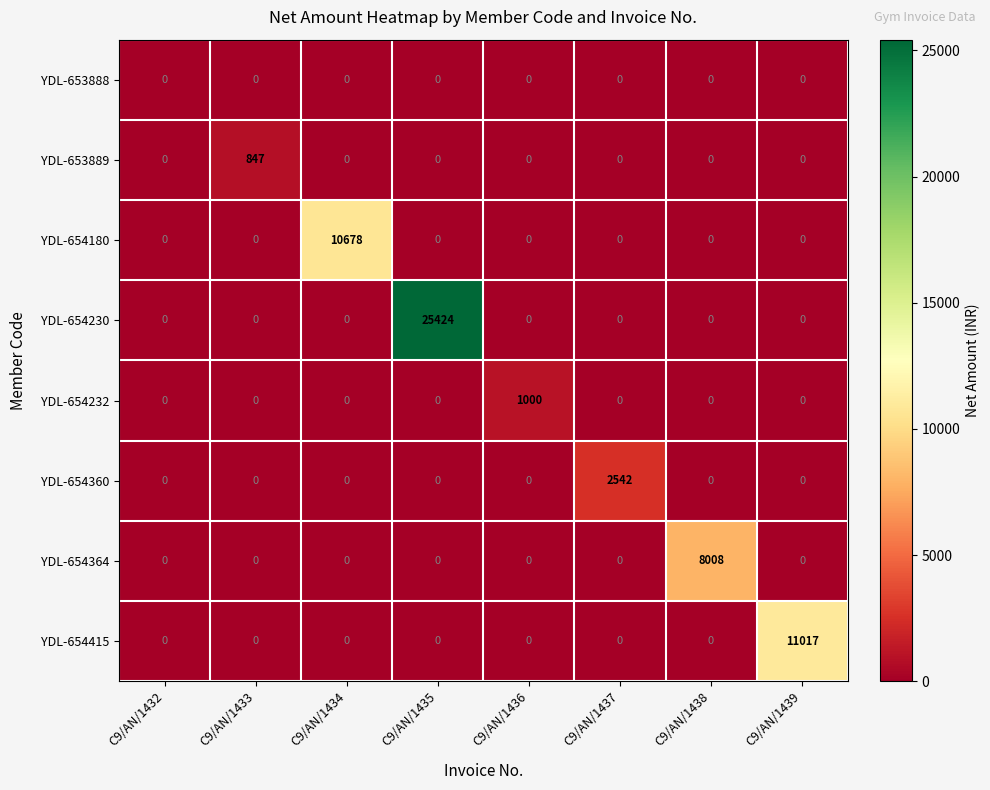

How many values in the YDL-654415 series exceed 0?

1